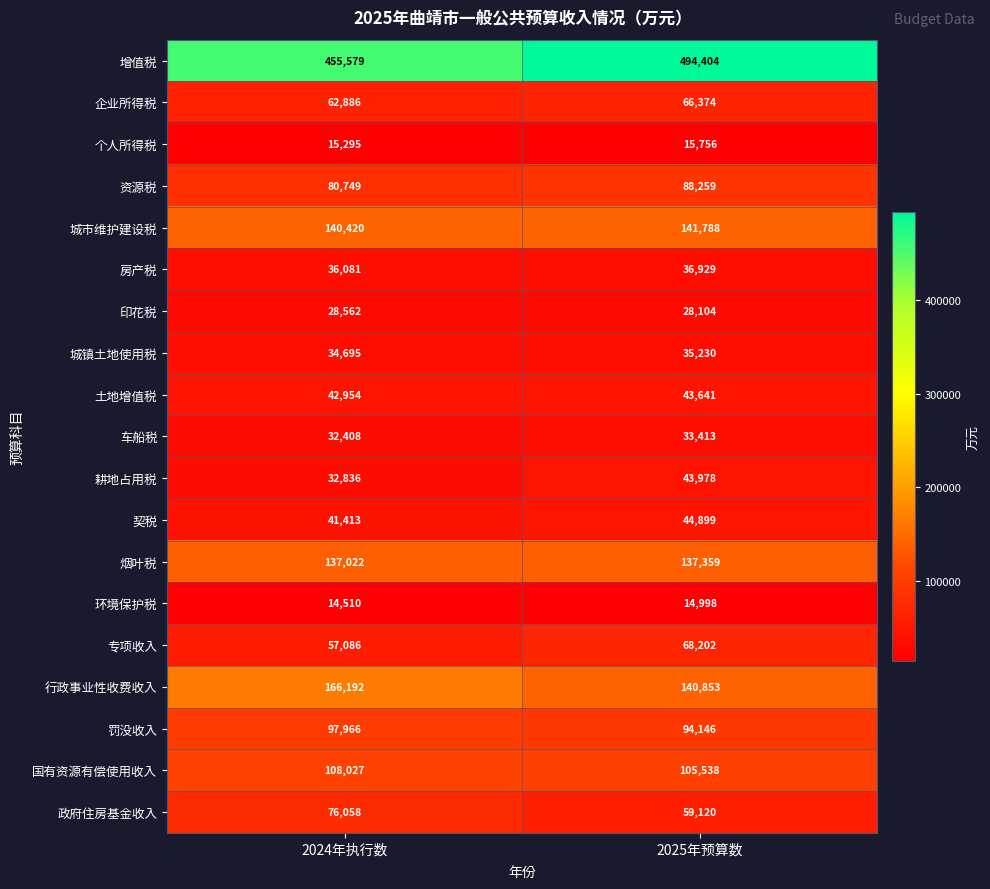

Rank the series at 2025年预算数 from lowest to highest value.

环境保护税, 个人所得税, 印花税, 车船税, 城镇土地使用税, 房产税, 土地增值税, 耕地占用税, 契税, 政府住房基金收入, 企业所得税, 专项收入, 资源税, 罚没收入, 国有资源有偿使用收入, 烟叶税, 行政事业性收费收入, 城市维护建设税, 增值税